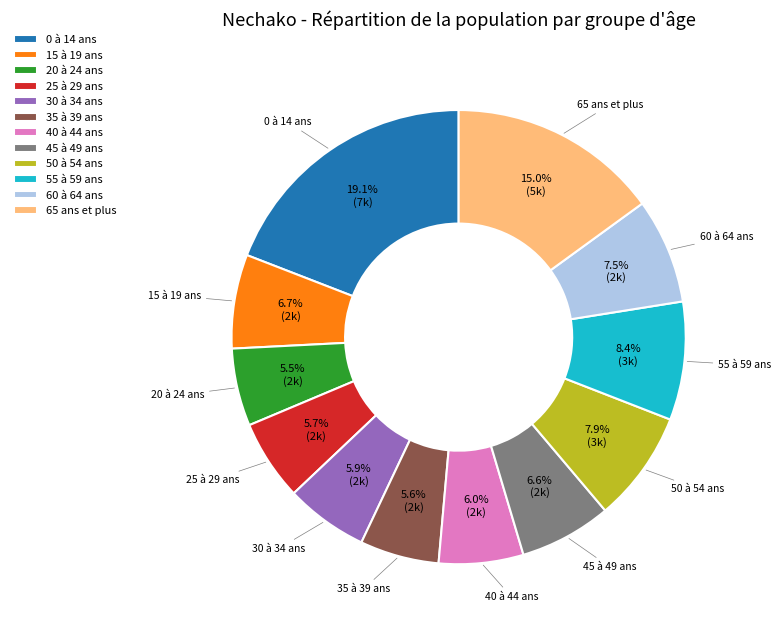

Do 25 à 29 ans and 45 à 49 ans together represent more than half of the pie?

No